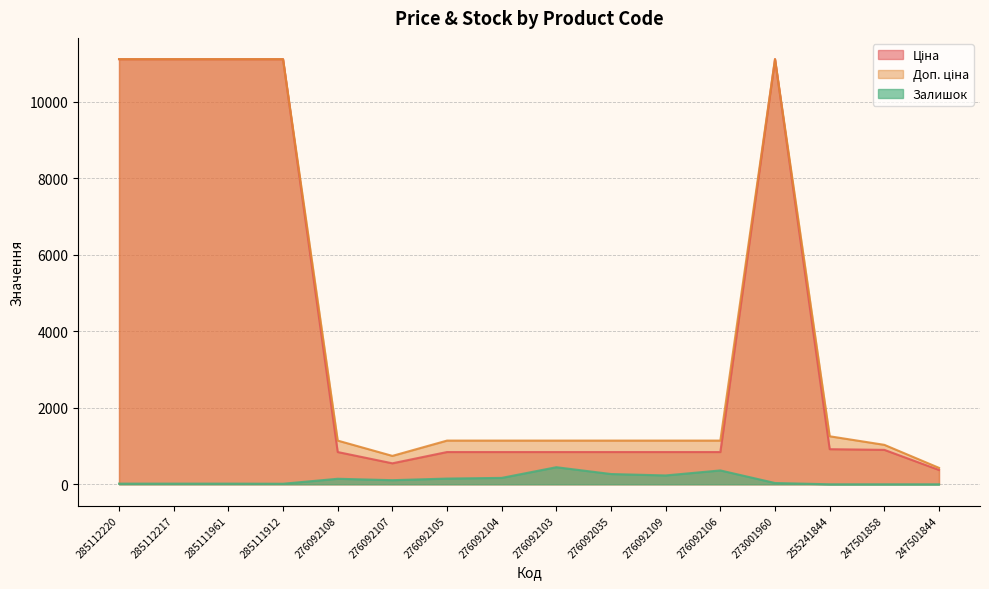

True or false: Доп. ціна has more than 1 points higher than both neighbors.

False